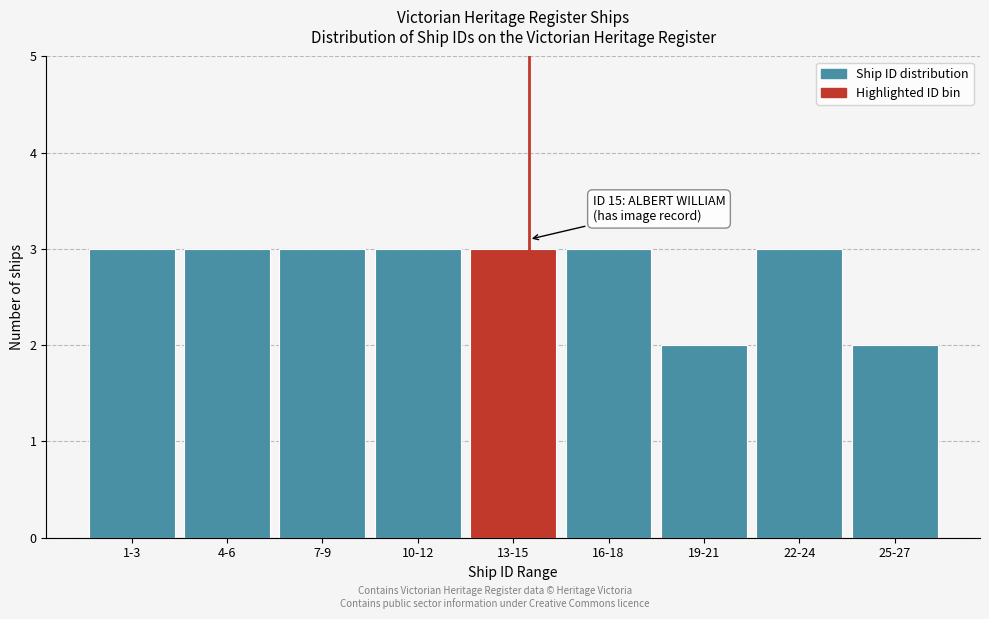

Reading left to right, extract all data points from this chart.

1-3=3	4-6=3	7-9=3	10-12=3	13-15=3	16-18=3	19-21=2	22-24=3	25-27=2